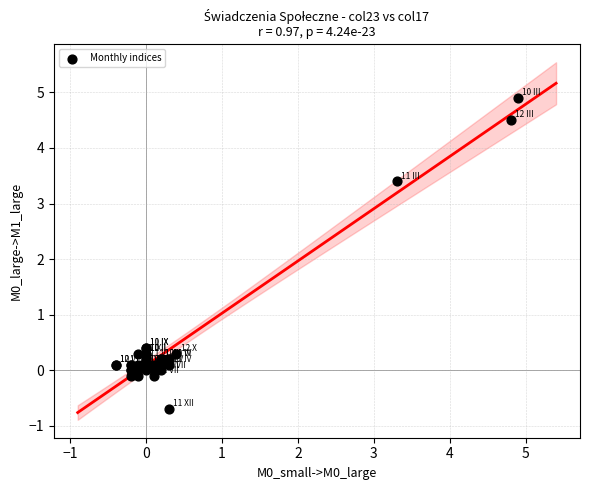

What Y value in the scatter plot is closest to 2?

3.4